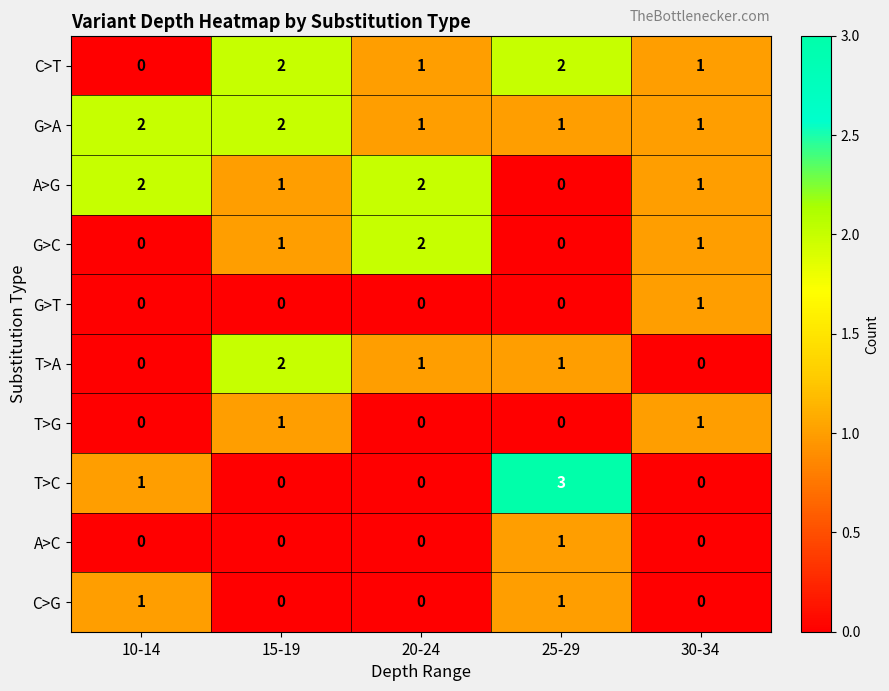

What is the greatest value displayed?

3